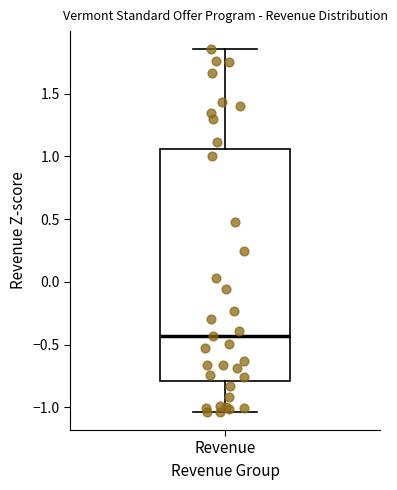

Where does the median line of the box for Revenue sit on the y-axis? The values are not printed on the chart, so give them approximately, as read against the axis.

-0.45